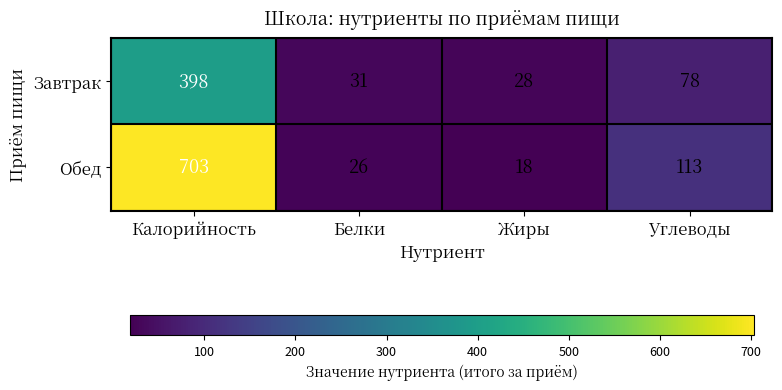

Rank the series at Углеводы from highest to lowest value.

Обед, Завтрак